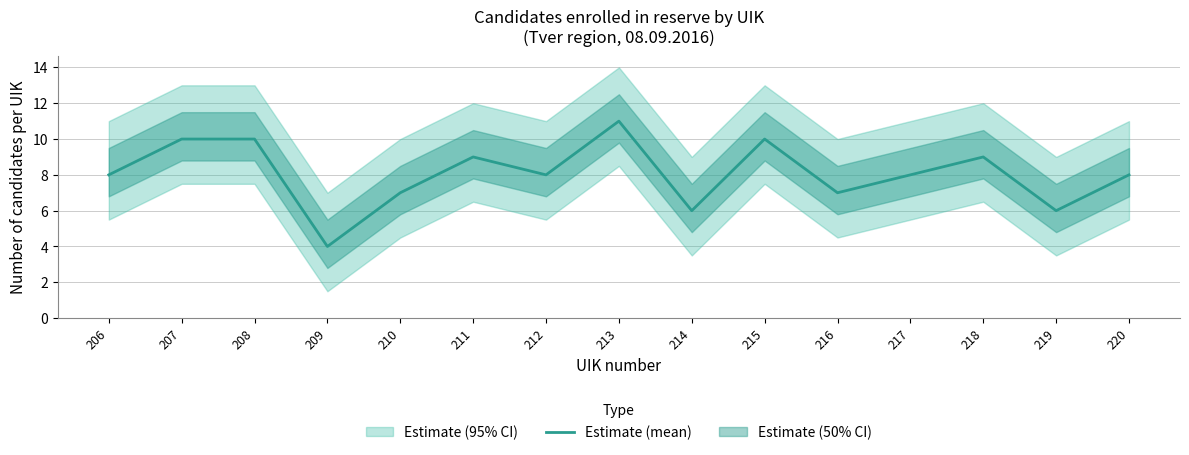

Rank the categories by value from lowest to highest.

209, 214, 219, 210, 216, 206, 212, 217, 220, 211, 218, 207, 208, 215, 213